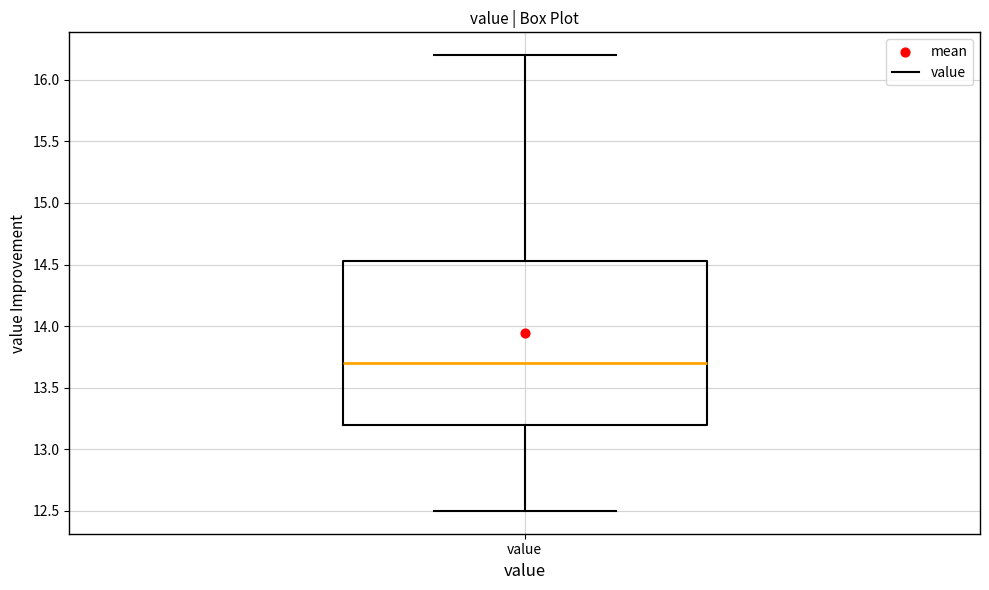

Read this box plot against the y-axis: the position of the median line, the range covered by the box, and the ends of both whiskers. The values are not printed on the chart, so give them approximately, as read against the axis.

median 13.70, box 13.20 to 14.55, whiskers 12.50 to 16.20